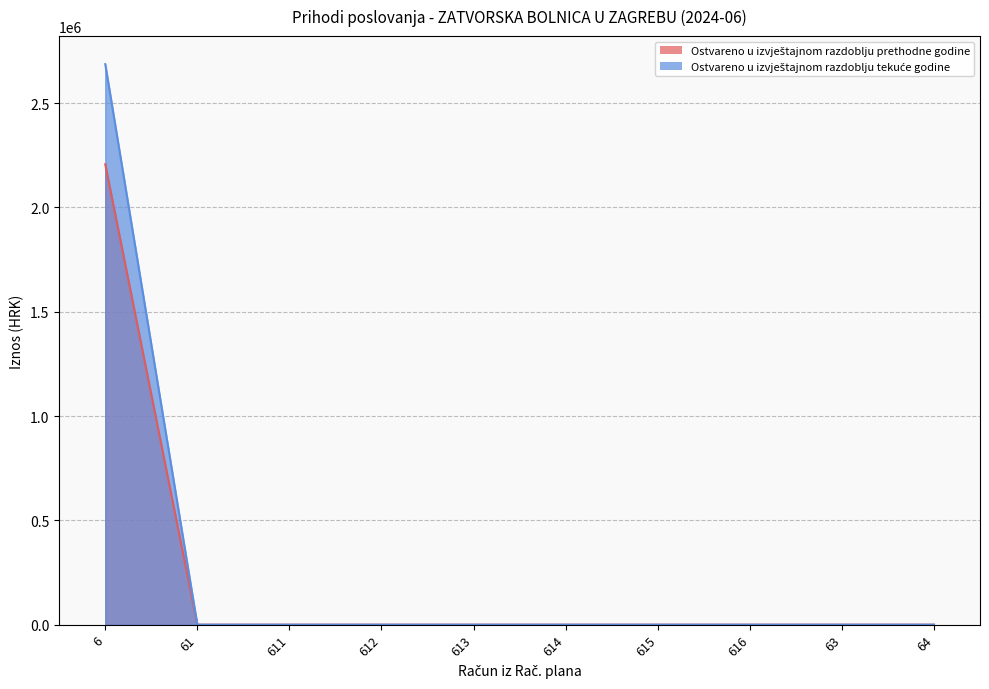

Which series has the largest range (max minus min)?

Ostvareno u izvještajnom razdoblju tekuće godine